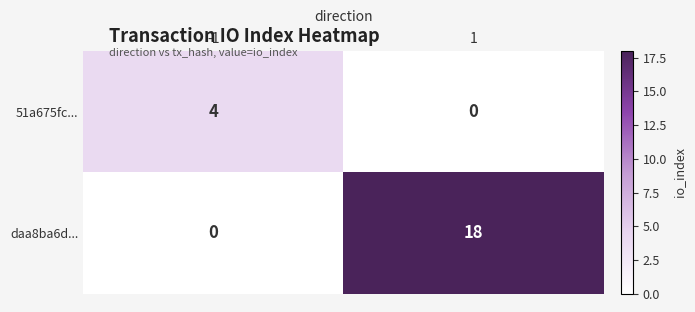

Reading right to left, extract all data points from this chart.

51a675fc...: 0	4
daa8ba6d...: 18	0